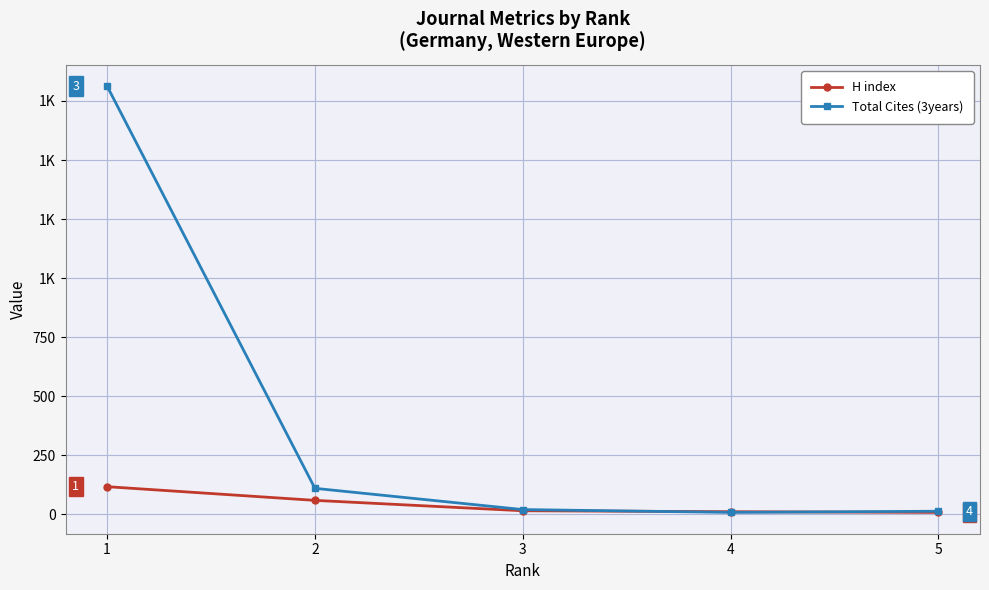

Is it true that Total Cites (3years) equals 19 at 3?

True